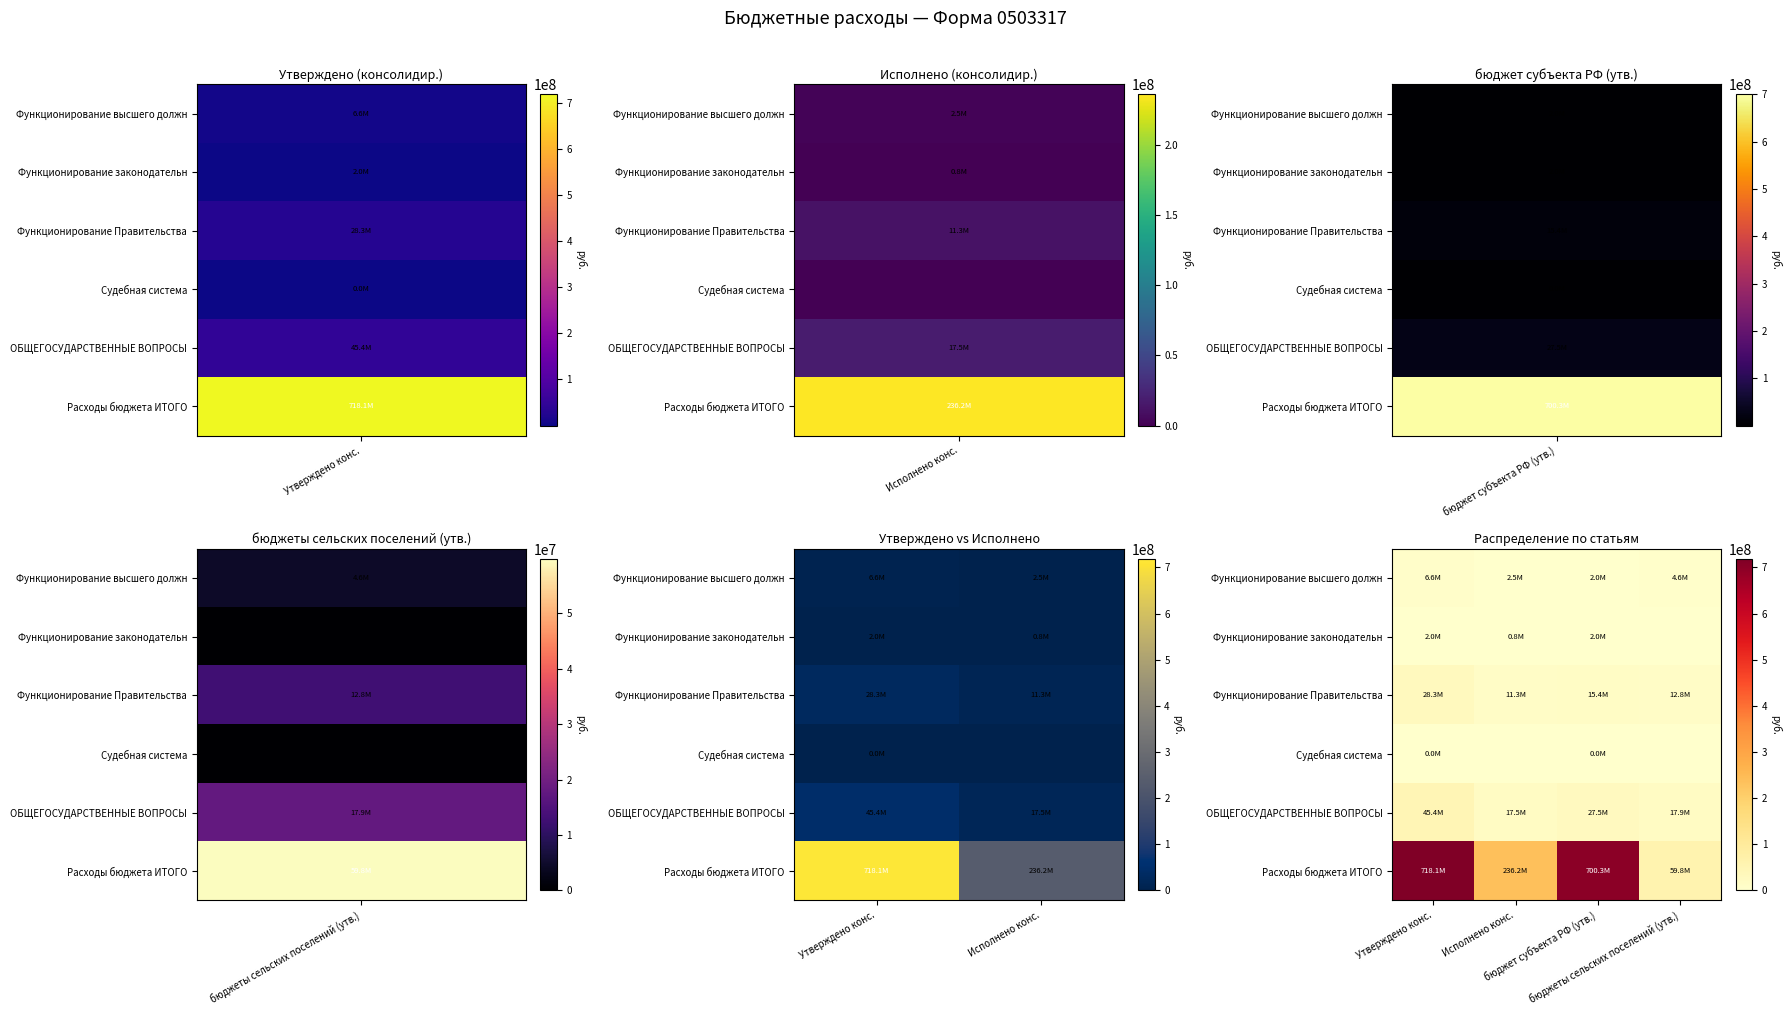

At Утверждено конс., list the series in order from largest to smallest.

Расходы бюджета ИТОГО, ОБЩЕГОСУДАРСТВЕННЫЕ ВОПРОСЫ, Функционирование Правительства, Функционирование высшего должн, Функционирование законодательн, Судебная система